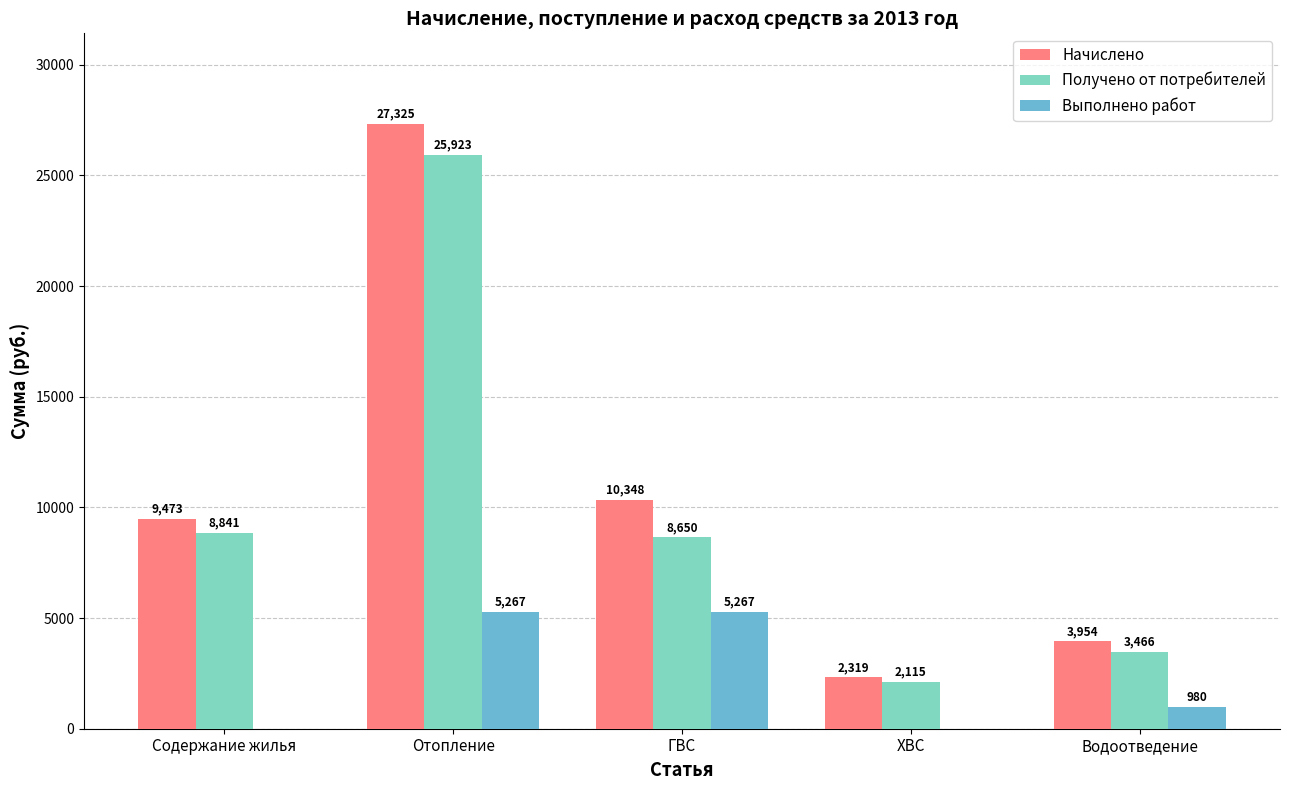

Between Содержание жилья and ГВС, which series saw the biggest shift?

Выполнено работ